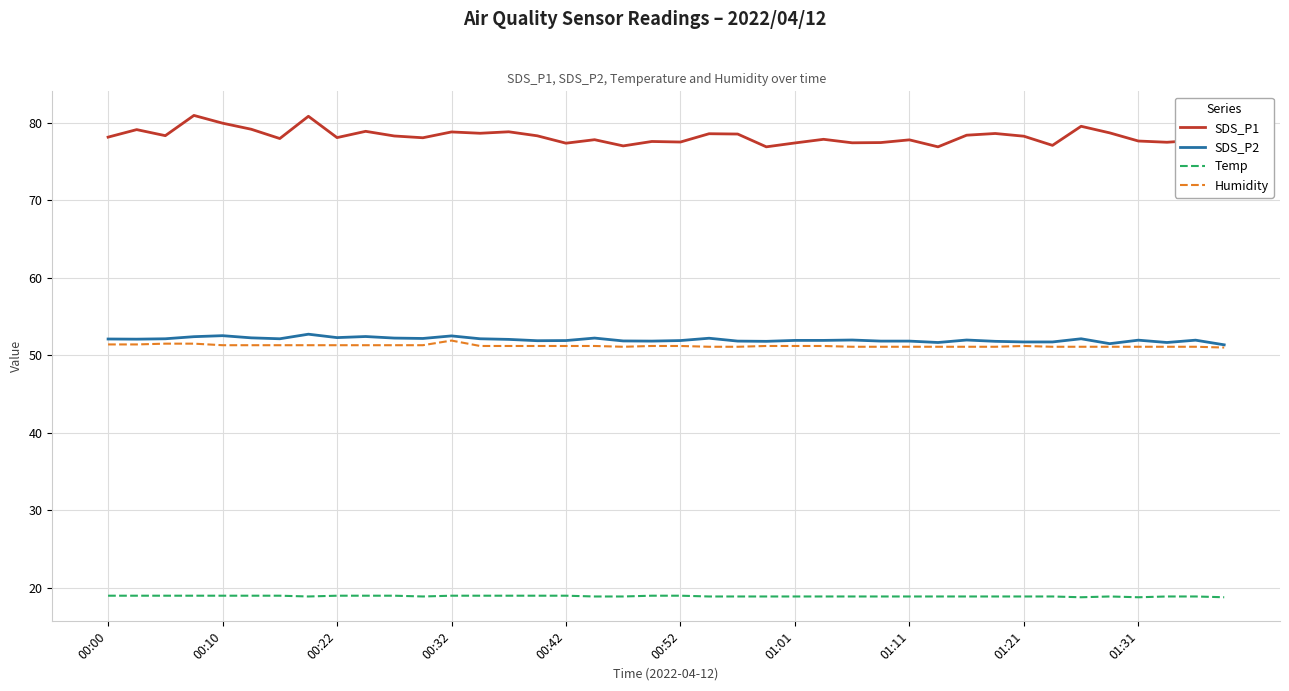

Reading left to right, list all the values displayed in this chart.

SDS_P1: 78.1	79.1	78.3	80.9	79.9	79.2	78.0	80.8	78.1	78.9	78.3	78.0	78.8	78.6	78.8	78.3	77.3	77.8	77.0	77.6	77.5	78.6	78.5	76.9	77.4	77.8	77.4	77.4	77.8	76.9	78.4	78.6	78.2	77.1	79.5	78.7	77.6	77.5	77.7	76.5
SDS_P2: 52.1	52.1	52.1	52.4	52.5	52.2	52.1	52.7	52.3	52.4	52.2	52.2	52.5	52.1	52.0	51.9	51.9	52.2	51.9	51.8	51.9	52.2	51.8	51.8	51.9	51.9	52.0	51.8	51.8	51.6	52.0	51.8	51.7	51.7	52.1	51.5	52.0	51.6	52.0	51.4
Temp: 19.0	19.0	19.0	19.0	19.0	19.0	19.0	18.9	19.0	19.0	19.0	18.9	19.0	19.0	19.0	19.0	19.0	18.9	18.9	19.0	19.0	18.9	18.9	18.9	18.9	18.9	18.9	18.9	18.9	18.9	18.9	18.9	18.9	18.9	18.8	18.9	18.8	18.9	18.9	18.8
Humidity: 51.4	51.4	51.5	51.5	51.3	51.3	51.3	51.3	51.3	51.3	51.3	51.3	51.9	51.2	51.2	51.2	51.2	51.2	51.1	51.2	51.2	51.1	51.1	51.2	51.2	51.2	51.1	51.1	51.1	51.1	51.1	51.1	51.2	51.1	51.1	51.1	51.1	51.1	51.1	51.0